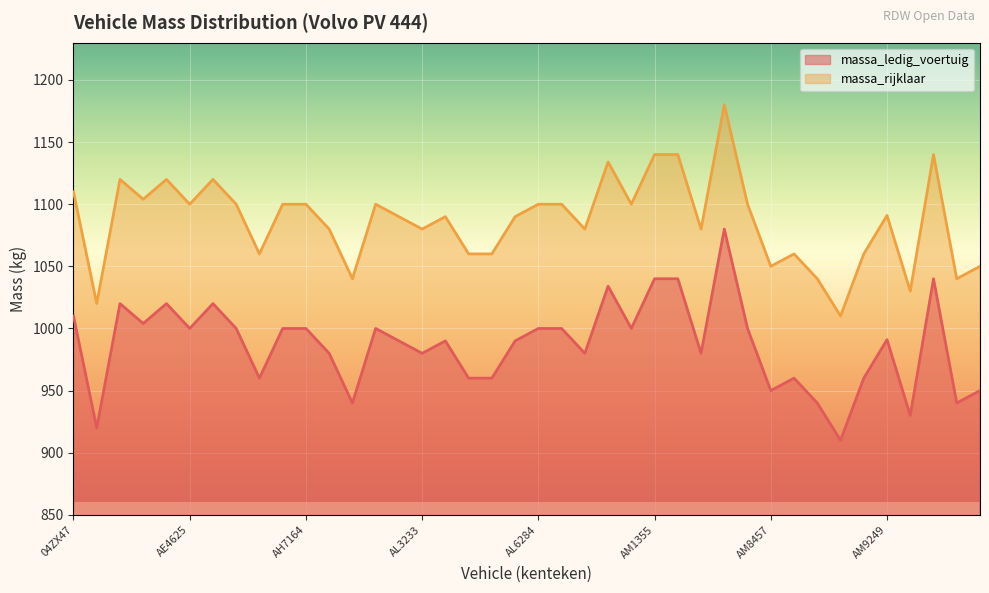

Count the number of categories in the chart.

40